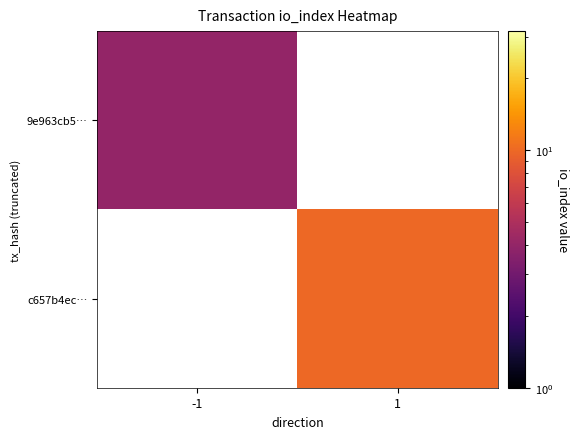

What is the smallest value displayed?

4.0